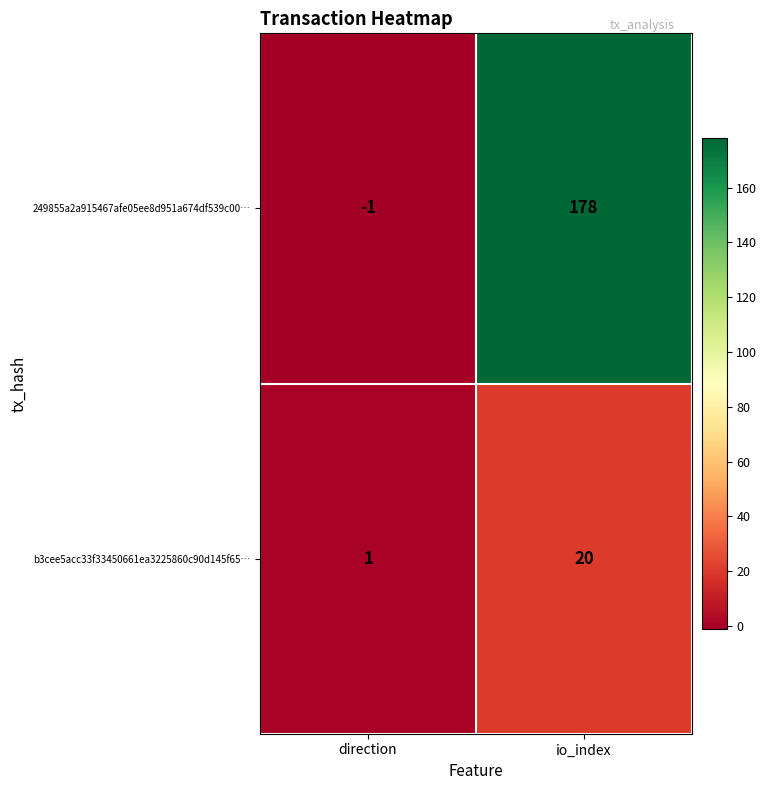

Reading left to right, extract all data points from this chart.

249855a2a915467afe05ee8d951a674df539c00…: direction=-1	io_index=178
b3cee5acc33f33450661ea3225860c90d145f65…: direction=1	io_index=20